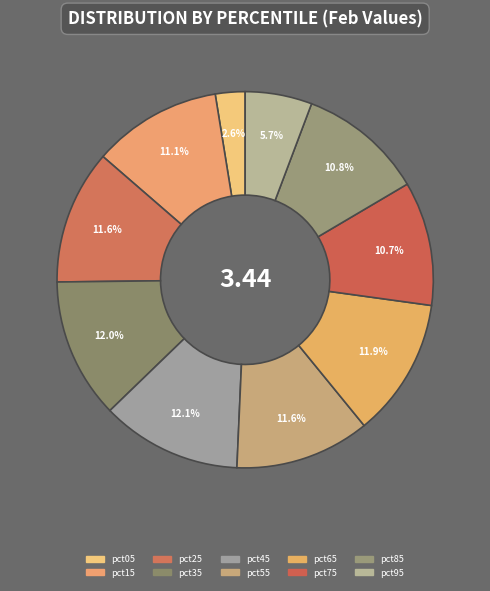

Count the number of slices in the pie.

10